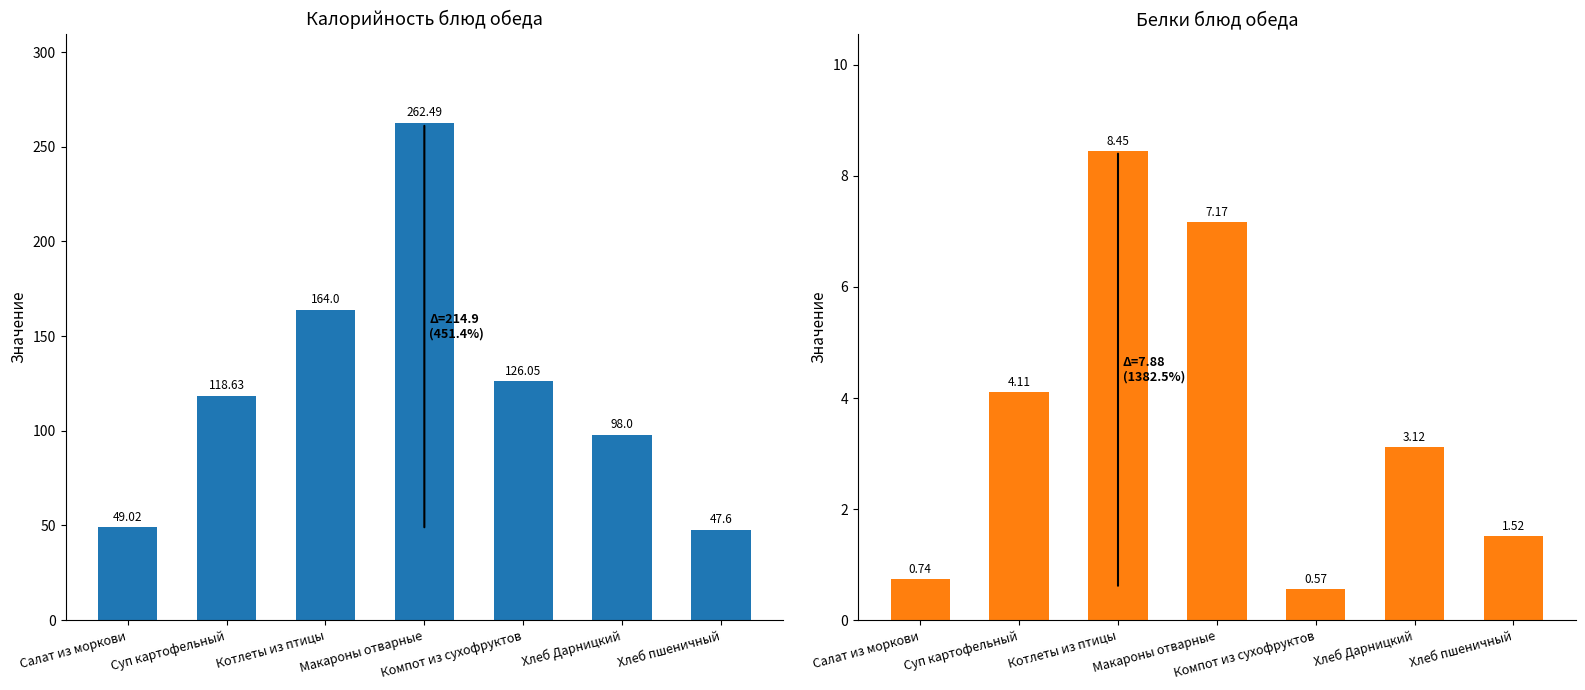

Are the bars grouped side by side (vs. stacked)?

Yes